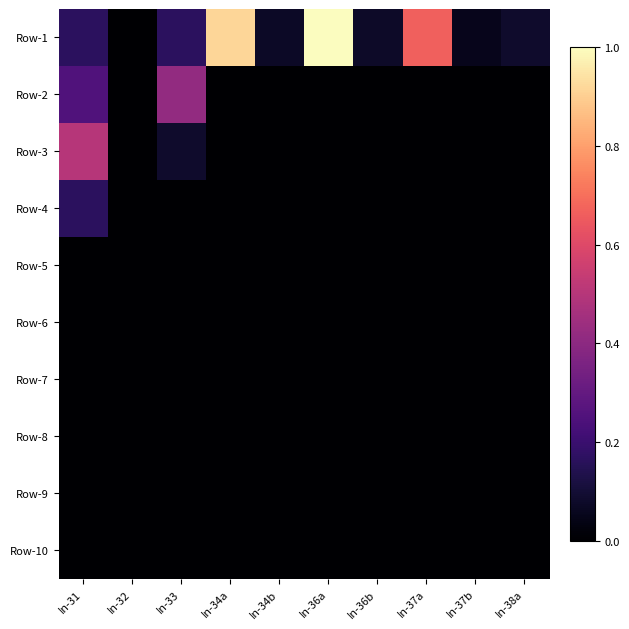

Which series changed the most between In-36b and In-38a?

Row-1